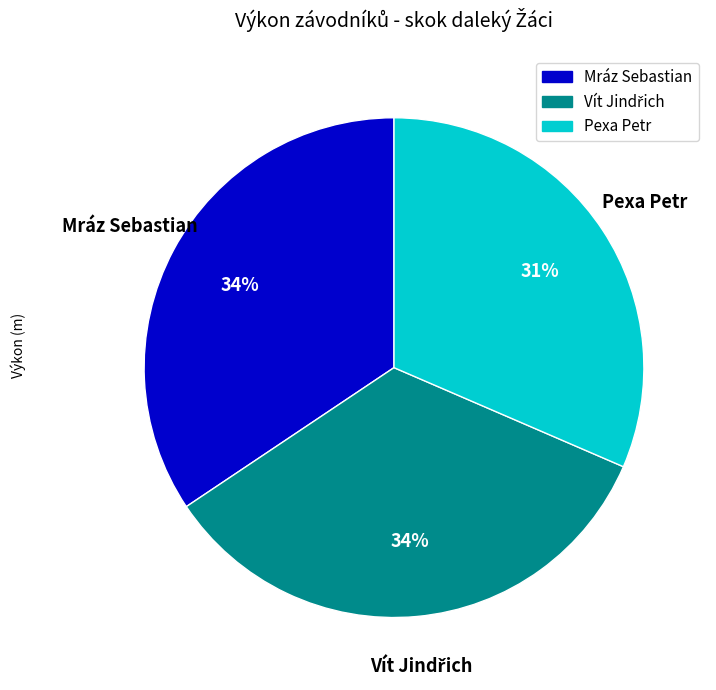

True or false: Mráz Sebastian accounts for 34% of the total.

True